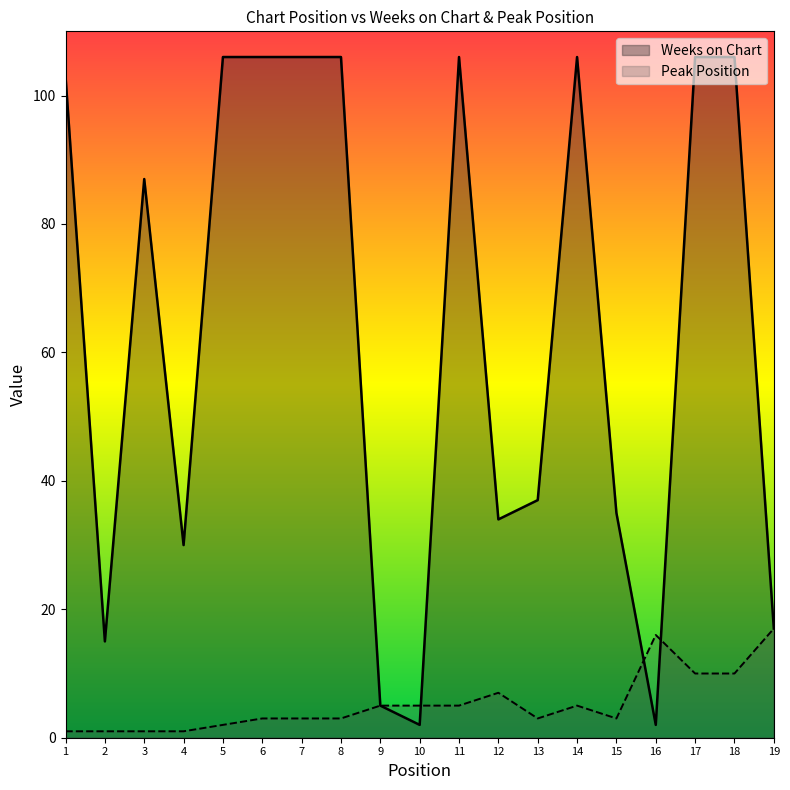

What are all the series names shown in the legend?

Weeks on Chart, Peak Position